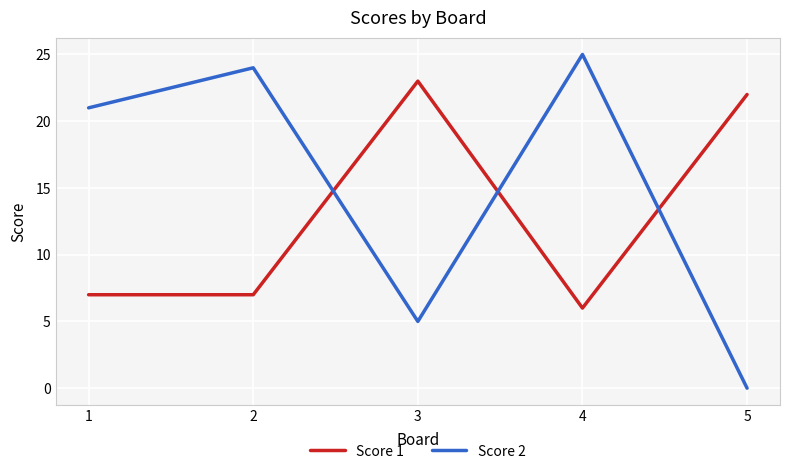

Which category has the lowest value in the Score 1 series?

4